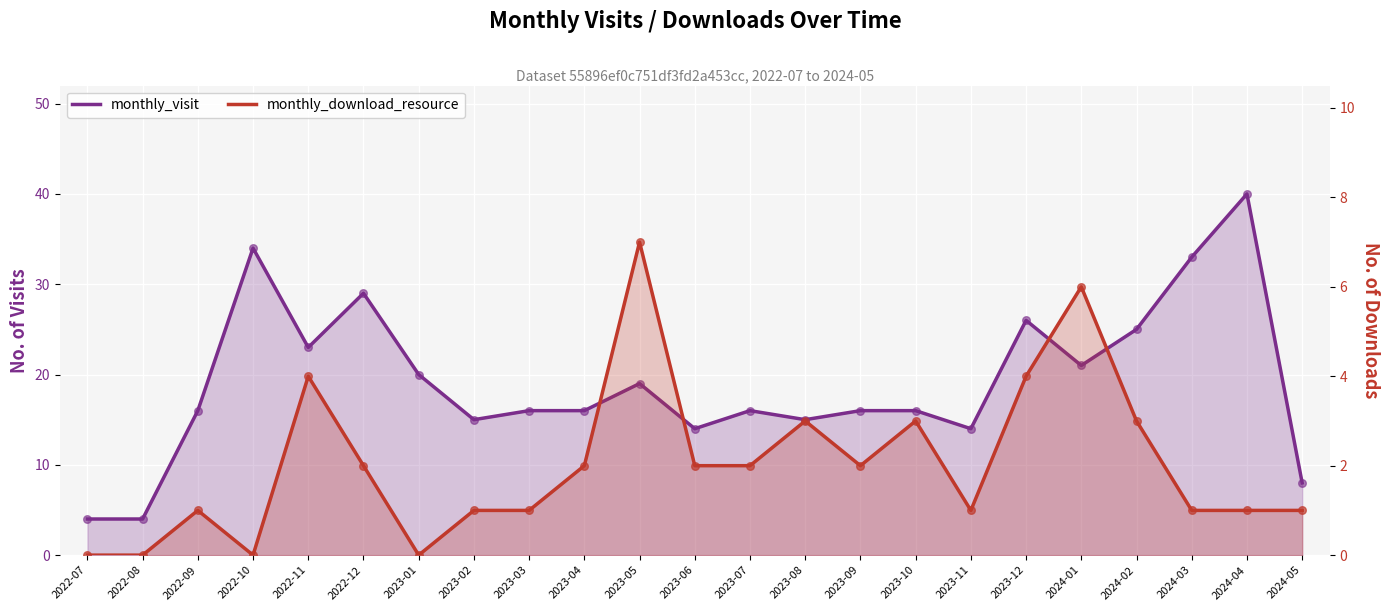

Which series has the largest Y range (max minus min)?

monthly_visit